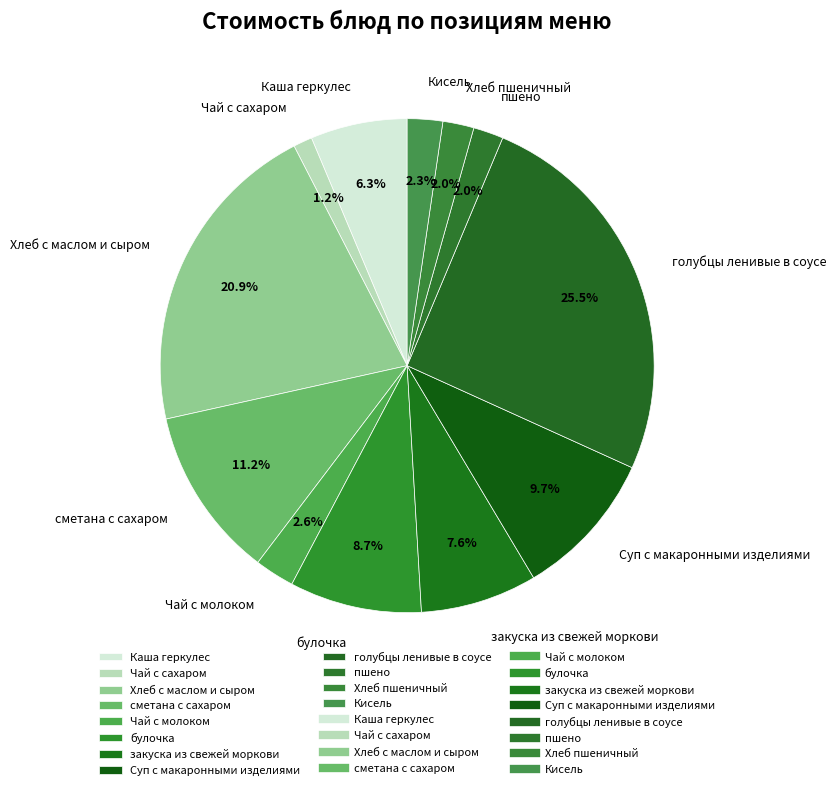

Which slice is the smallest?

Чай с сахаром